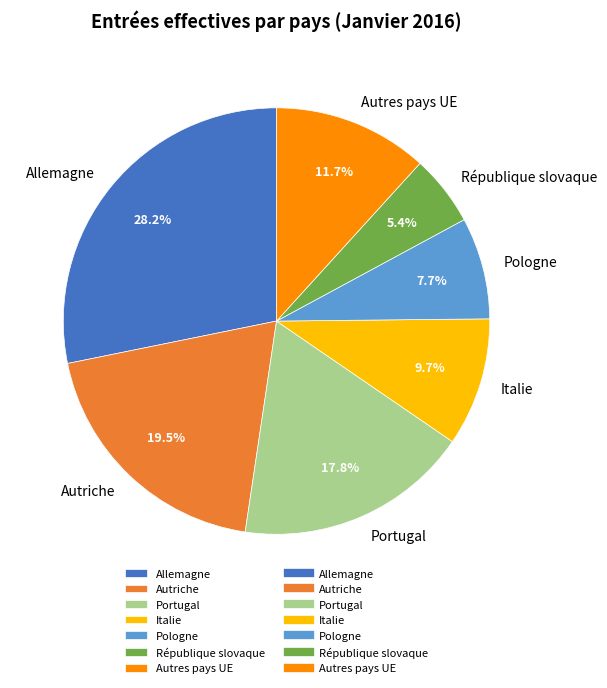

Which slice is the smallest?

République slovaque